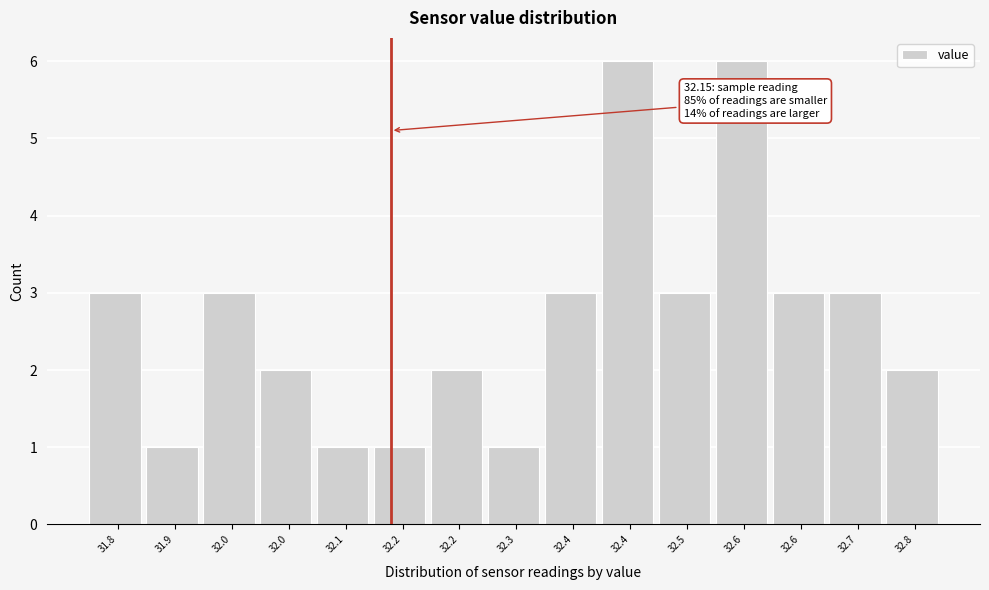

How many data points are less than 3?

7